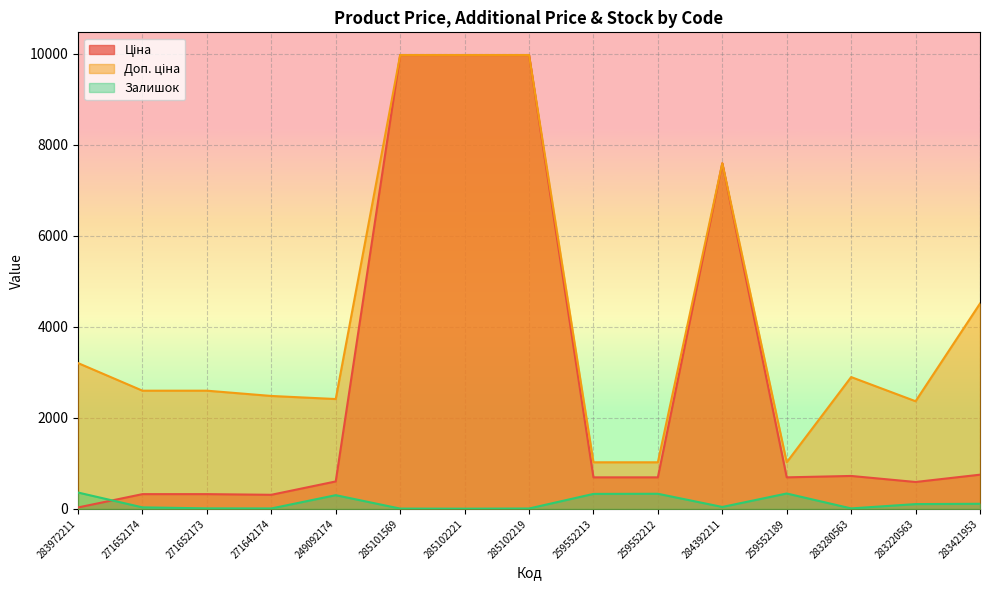

Reading left to right, extract all data points from this chart.

Ціна: 283972211=32.0	271652174=324.8	271652173=324.8	271642174=310.3	249092174=603.7	285101569=9975.0	285102221=9975.0	285102219=9975.0	259552213=693.7	259552212=693.7	284392211=7596.5	259552189=693.7	283280563=724.5	283220563=591.6	283421953=752.2
Доп. ціна: 283972211=3205.0	271652174=2598.3	271652173=2598.3	271642174=2482.4	249092174=2414.8	285101569=9975.0	285102221=9975.0	285102219=9975.0	259552213=1024.6	259552212=1024.6	284392211=7596.5	259552189=1024.6	283280563=2897.8	283220563=2366.5	283421953=4513.3
Залишок: 283972211=360.0	271652174=34.0	271652173=12.0	271642174=10.0	249092174=302.0	285101569=7.0	285102221=5.0	285102219=9.0	259552213=330.0	259552212=333.0	284392211=43.0	259552189=339.0	283280563=11.0	283220563=106.0	283421953=113.0